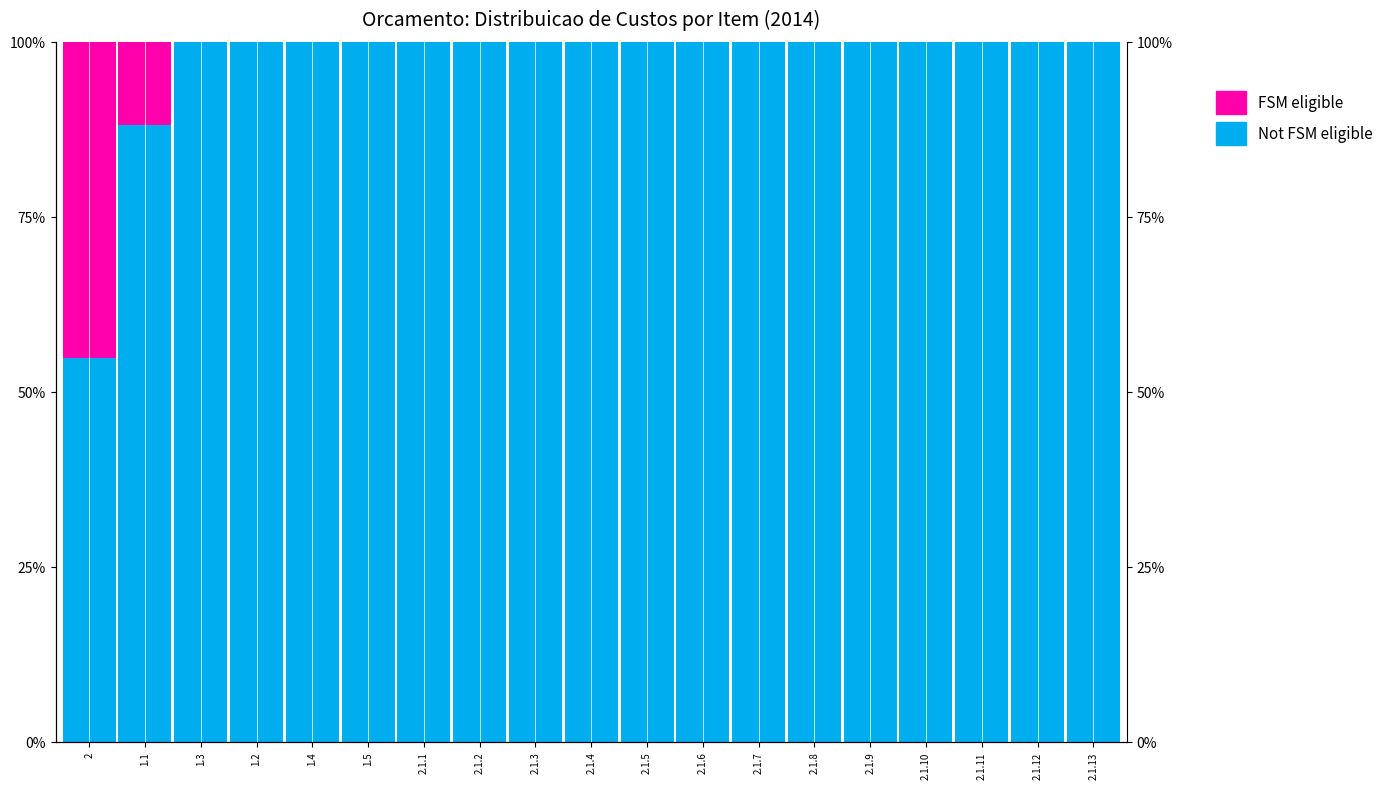

How many groups of bars are there?

19